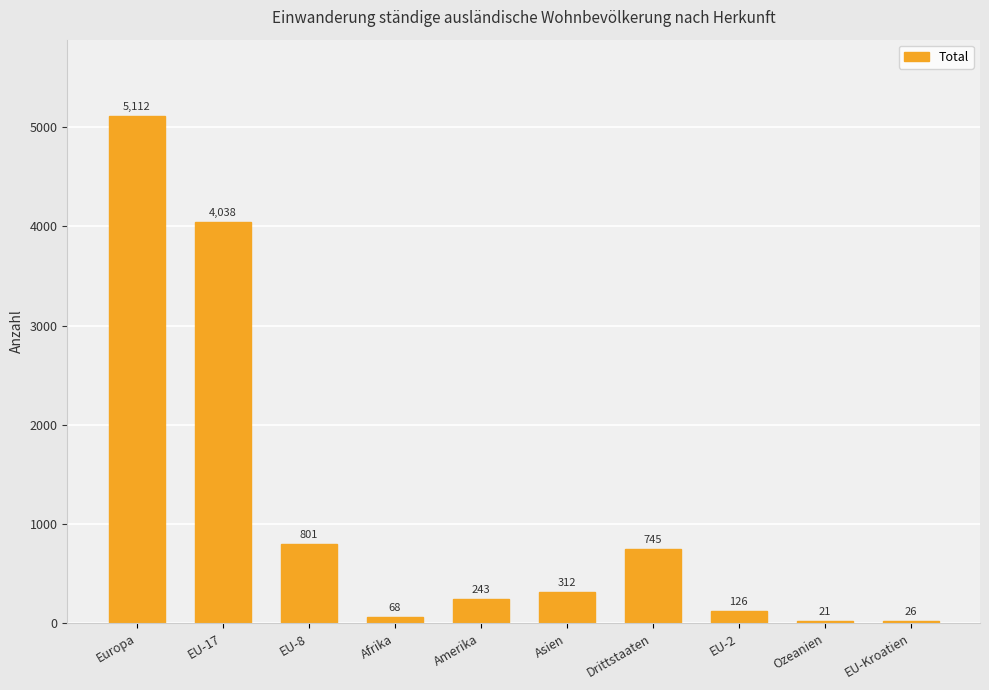

What is the value of the 10th bar from the left?

26